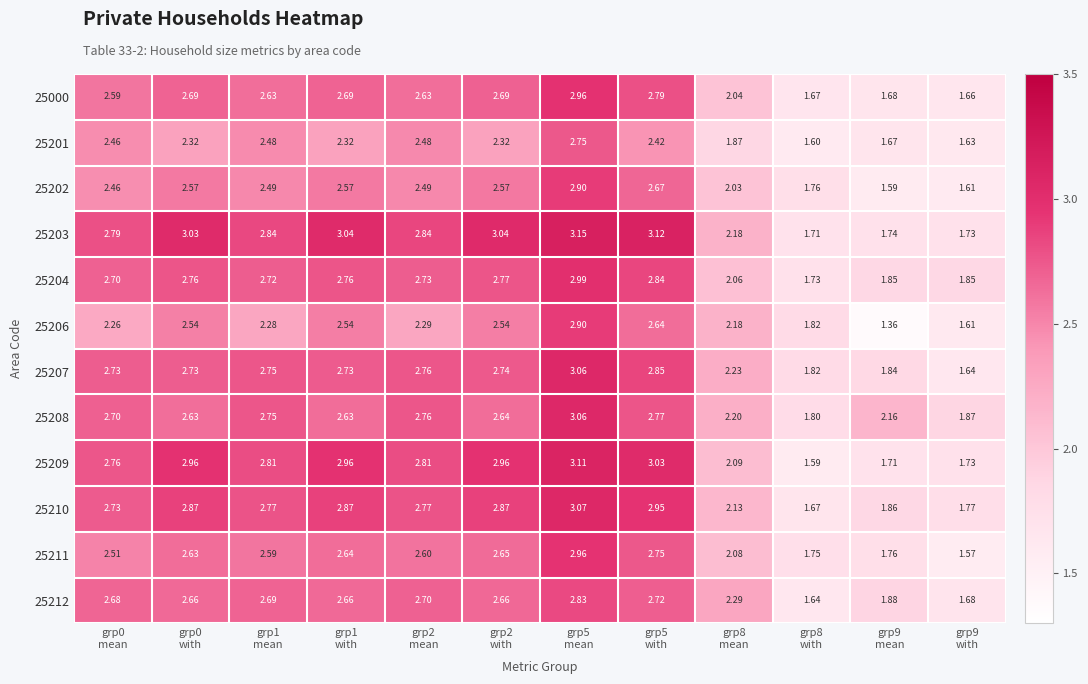

How many data points in 25203 are above 2?

9